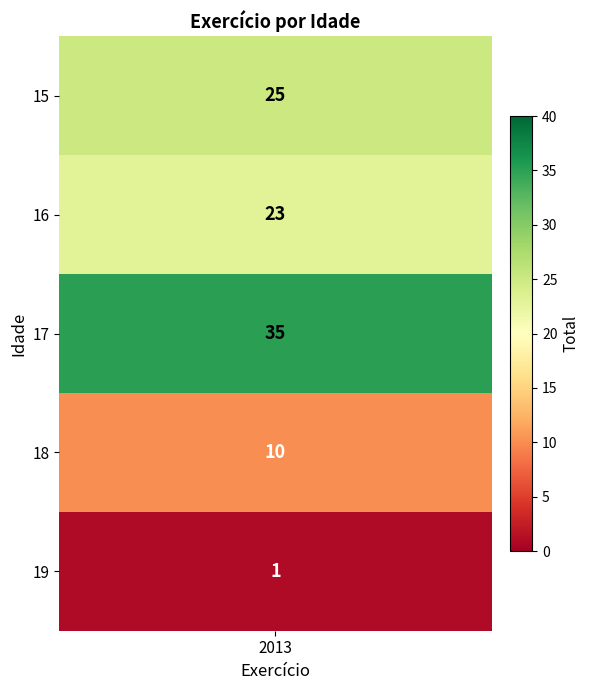

What is the difference between the maximum and minimum values?

34